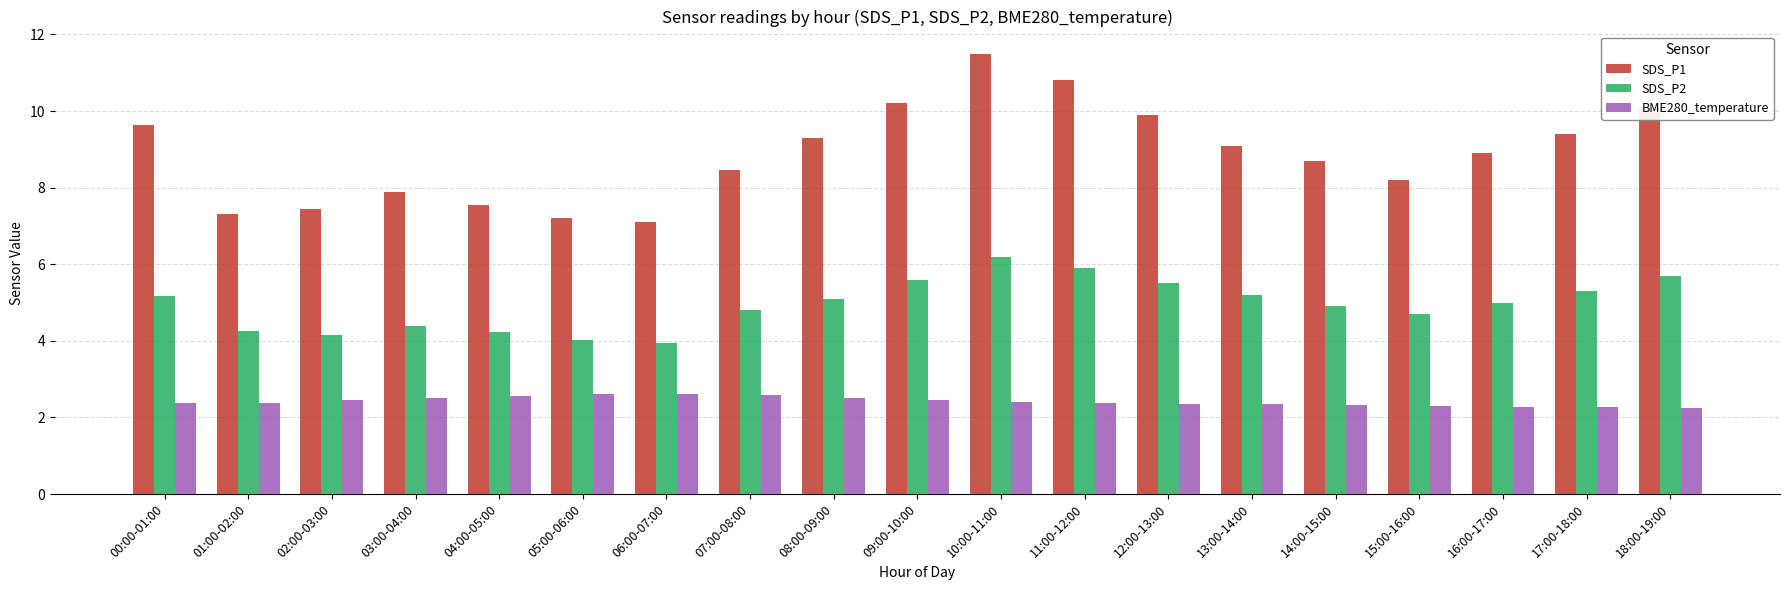

At 13:00-14:00, list the series in order from largest to smallest.

SDS_P1, SDS_P2, BME280_temperature